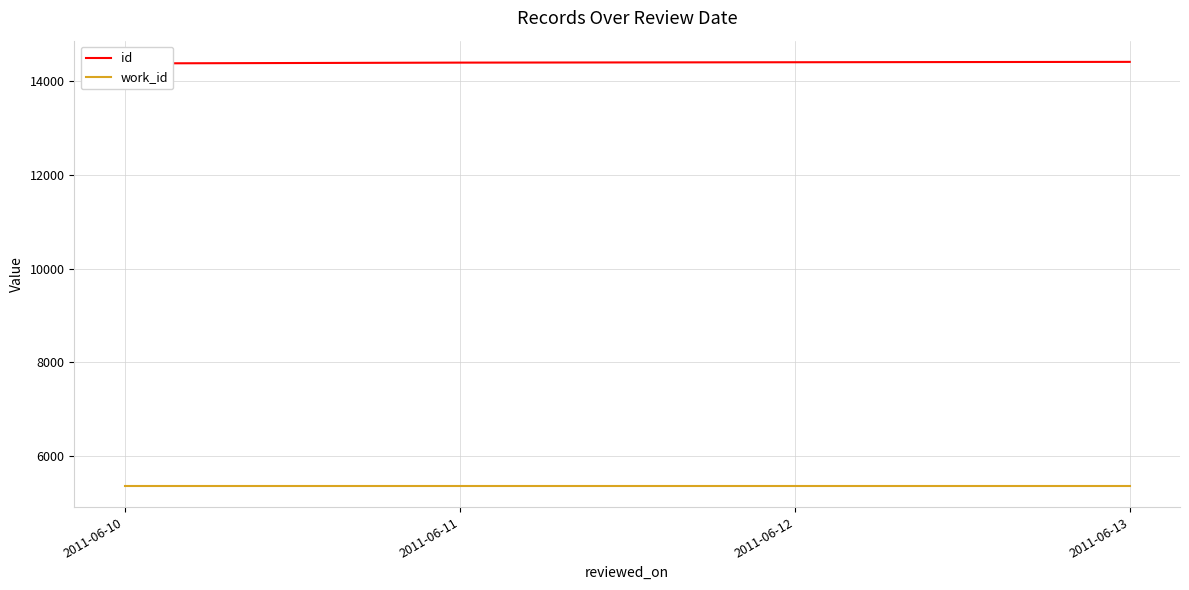

True or false: id has a value of 9003 at 2011-06-13.

False